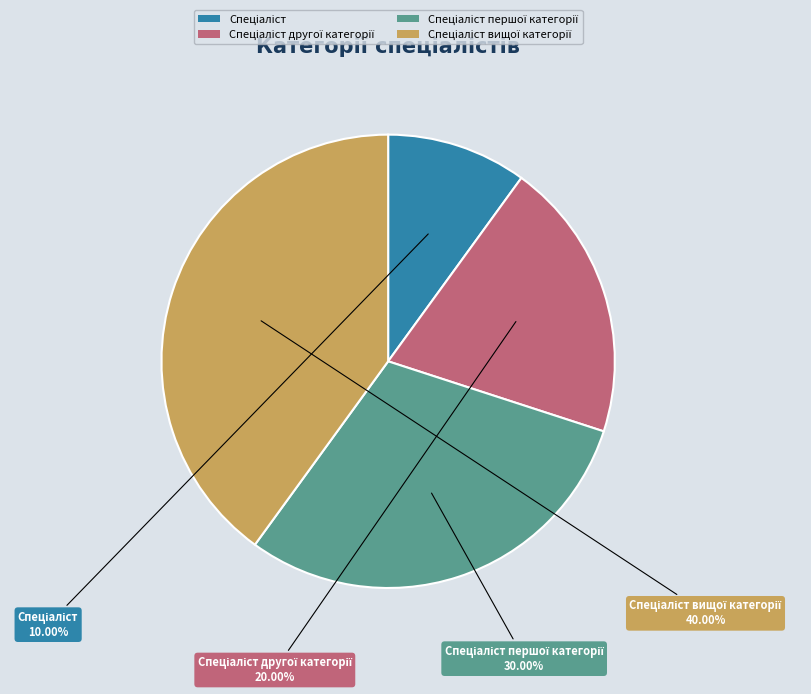

How many segments does this pie chart have?

4